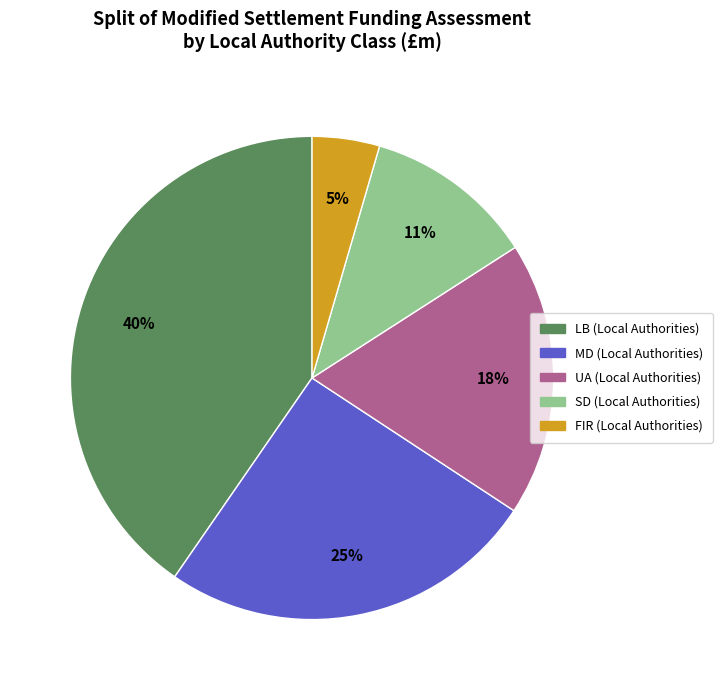

To the nearest percent, what is the average slice percentage?

20%